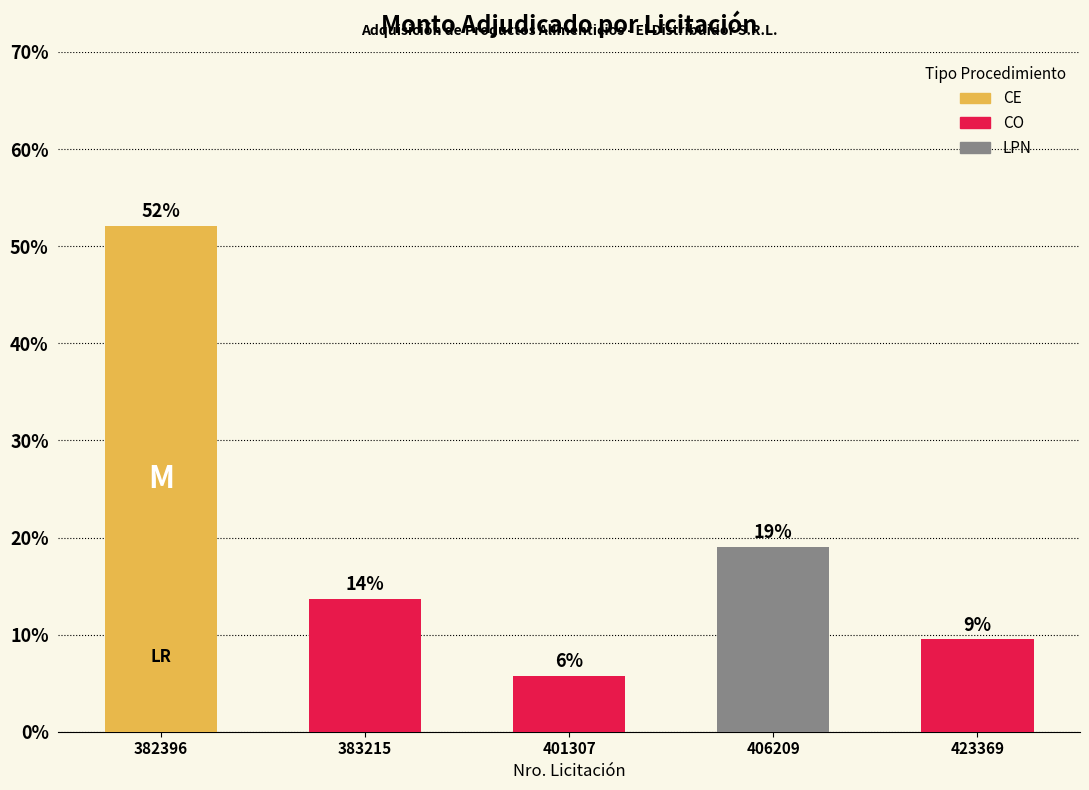

Is it true that the value at 383215 is 13.7?

True